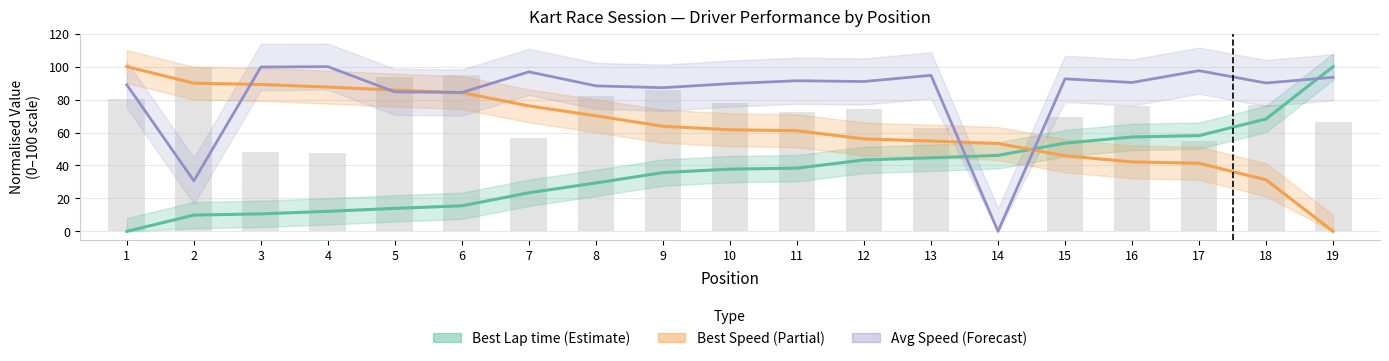

Which category has the lowest value across all series?

1